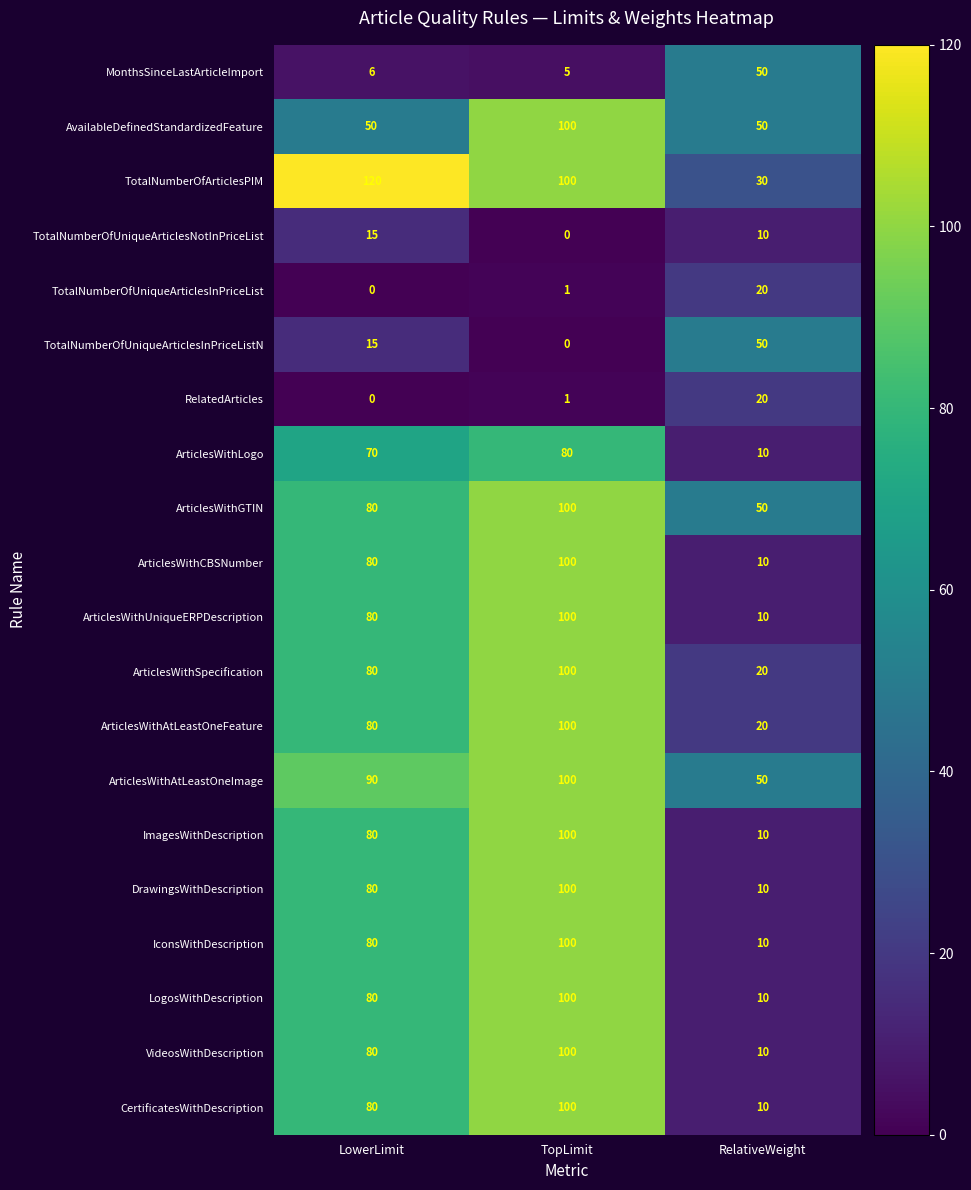

What is the maximum value shown in the chart?

120